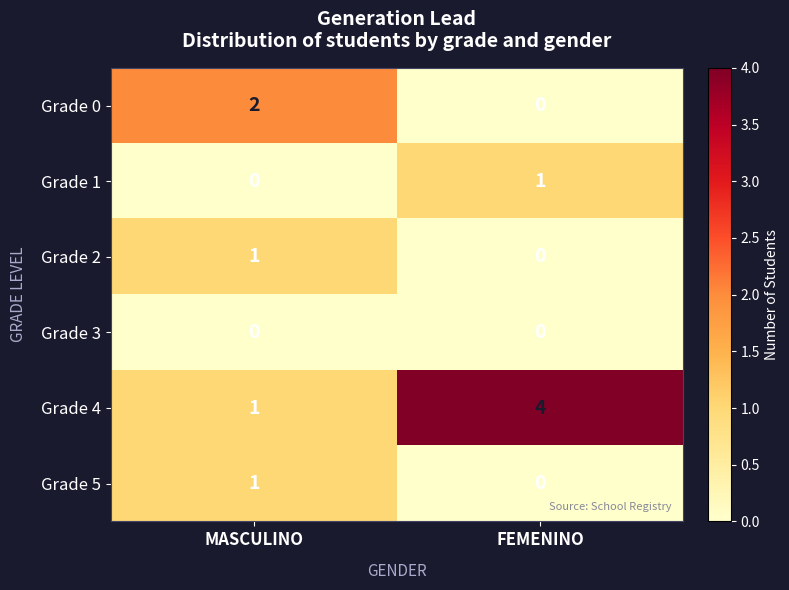

Between MASCULINO and FEMENINO, which series saw the biggest shift?

Grade 4